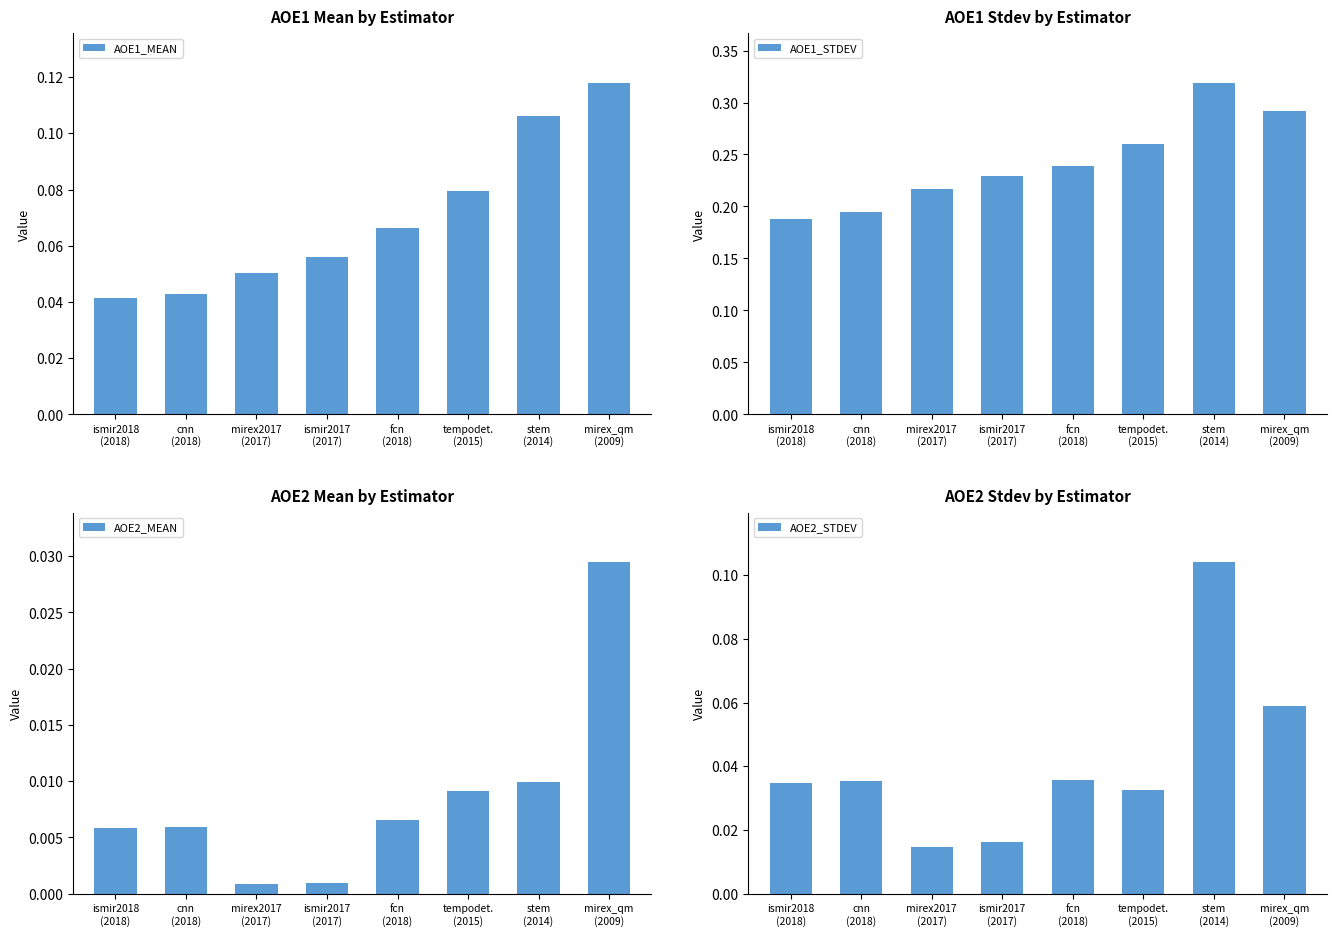

At which label is AOE2_MEAN closest to 0?

mirex2017
(2017)